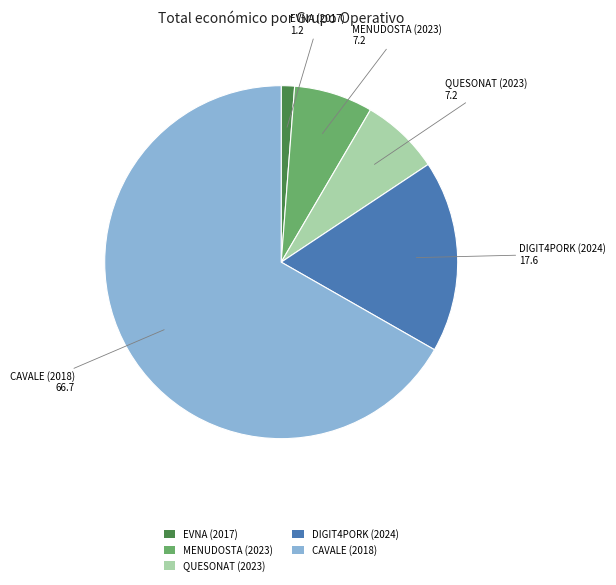

Combined, do MENUDOSTA (2023) and DIGIT4PORK (2024) account for over 50%?

No